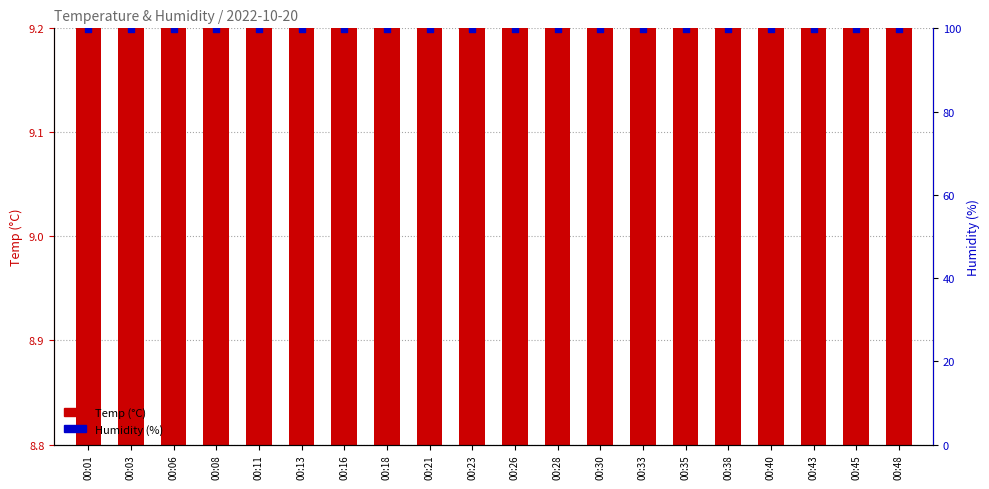

Which series has the largest total across all categories?

Humidity (%)